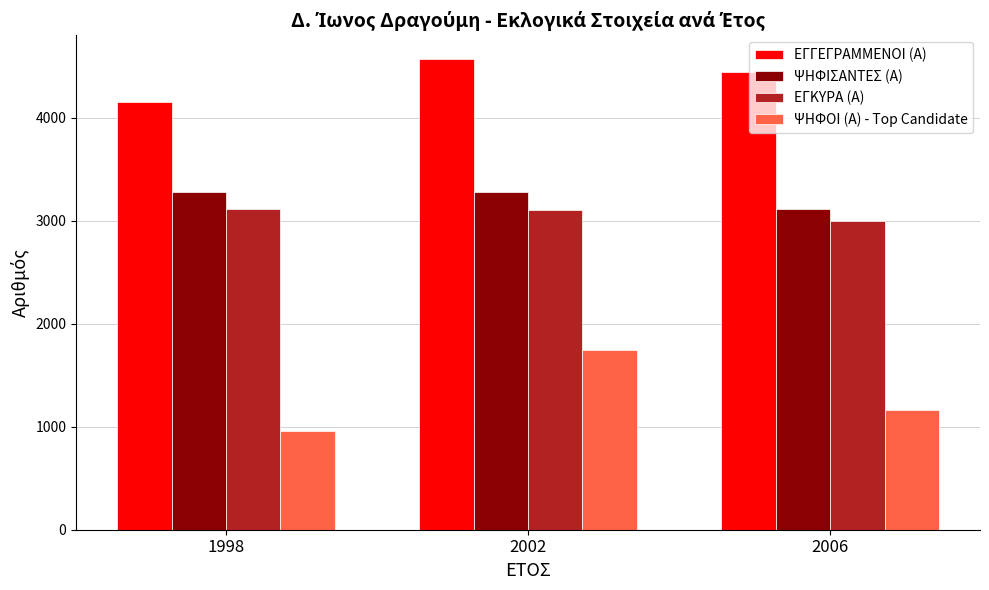

What is the spread (max minus min) of values at 2006?

3279